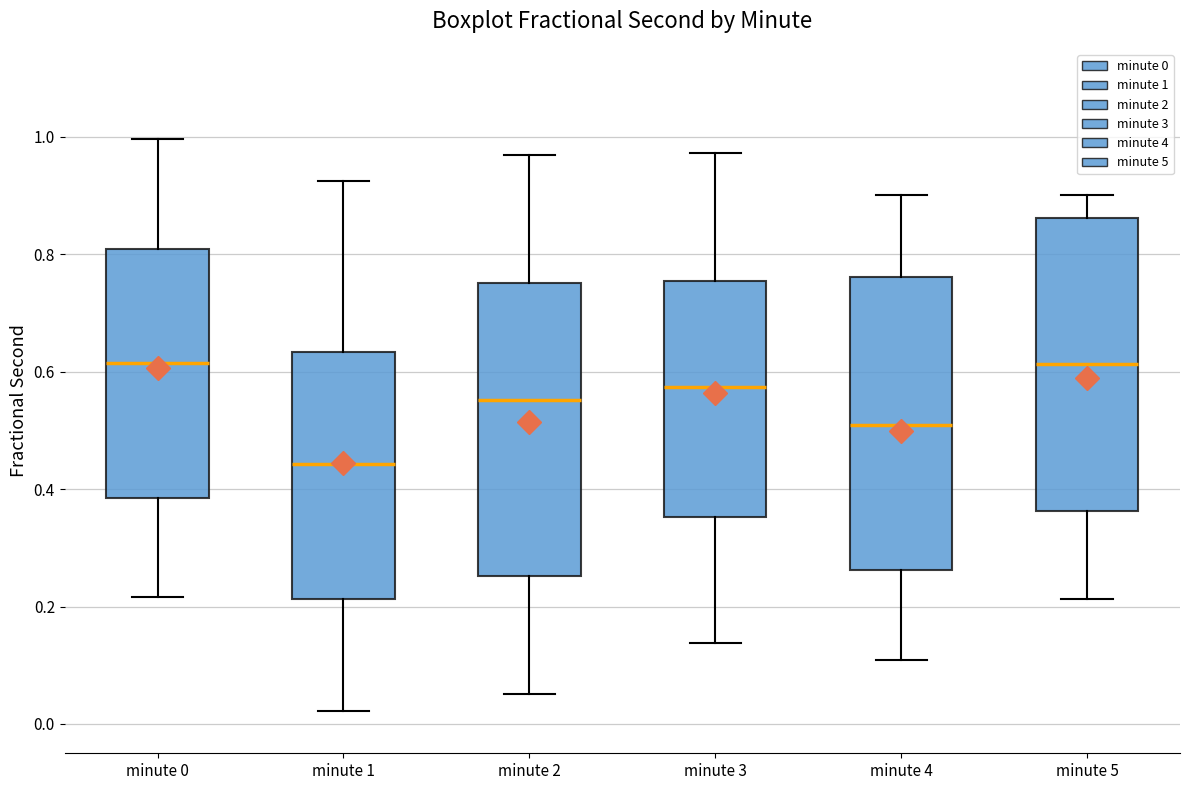

Reading left to right, transcribe this box plot: for each box, give where its median line is, the range the box spans, and where its two whiskers end, as read against the y-axis. The values are not printed on the chart, so give them approximately, as read against the axis.

minute 0: median 0.62, box 0.38 to 0.80, whiskers 0.22 to 1.00
minute 1: median 0.44, box 0.22 to 0.64, whiskers 0.02 to 0.92
minute 2: median 0.56, box 0.26 to 0.76, whiskers 0.06 to 0.96
minute 3: median 0.58, box 0.36 to 0.76, whiskers 0.14 to 0.98
minute 4: median 0.50, box 0.26 to 0.76, whiskers 0.10 to 0.90
minute 5: median 0.62, box 0.36 to 0.86, whiskers 0.22 to 0.90